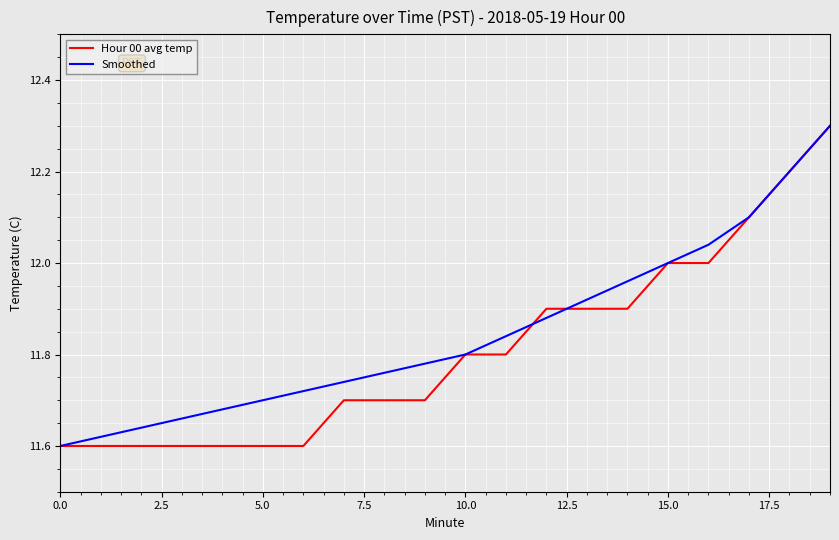

What is the greatest value displayed?

12.3